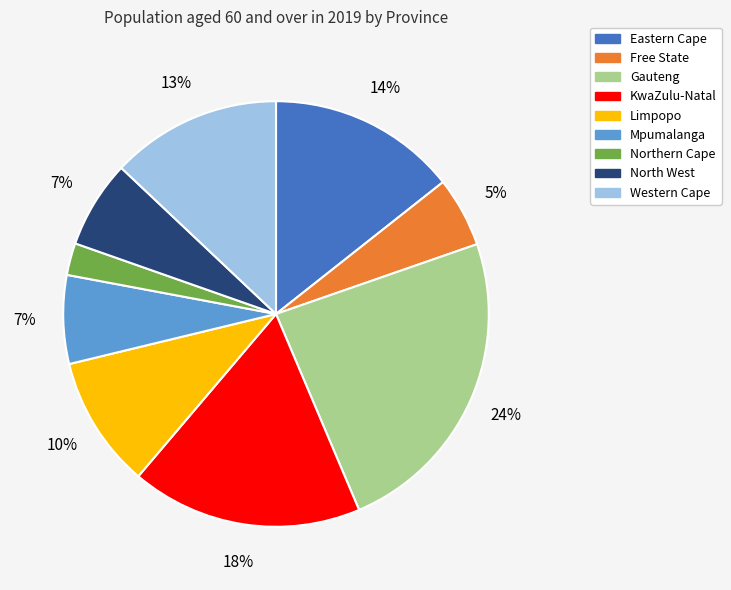

Combined, do Eastern Cape and North West account for over 50%?

No